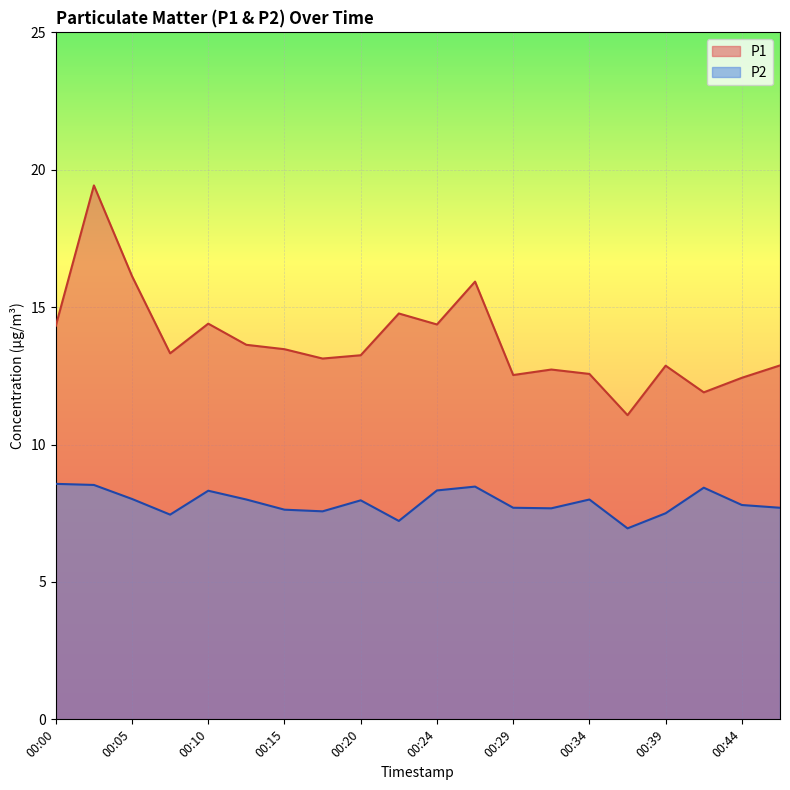

What is the lowest value of the P2 series?

7.0